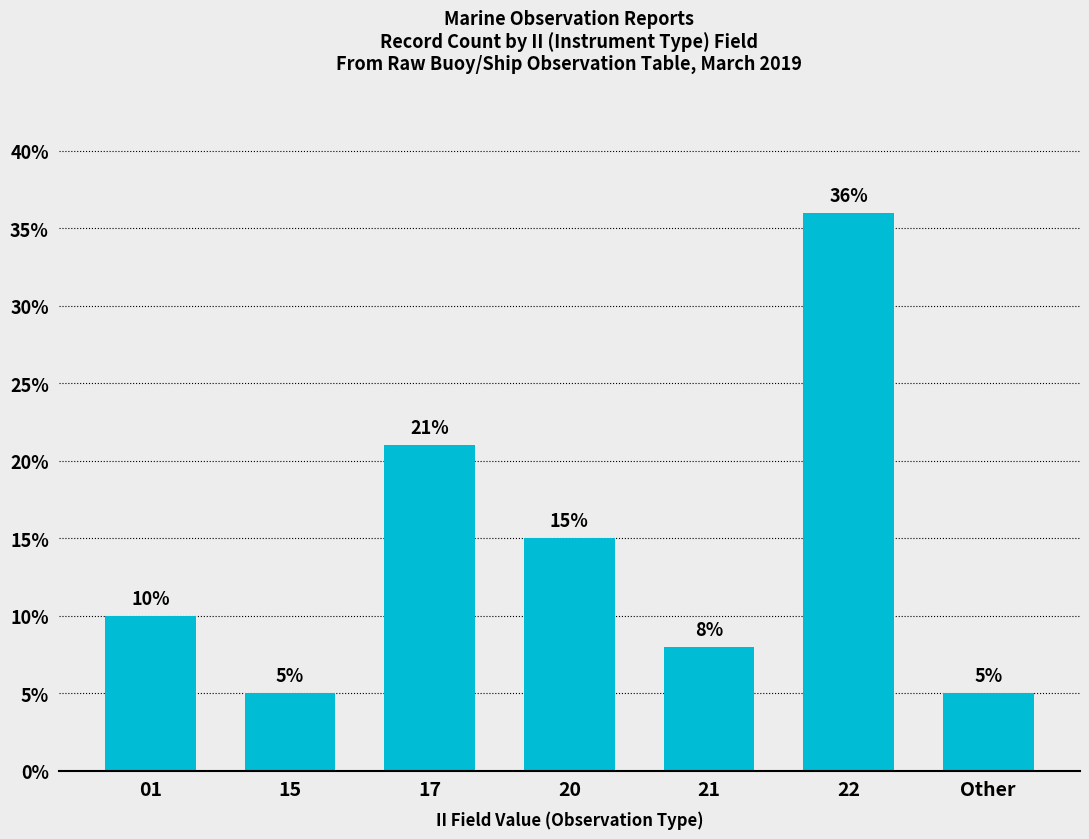

Are the bars horizontal?

No